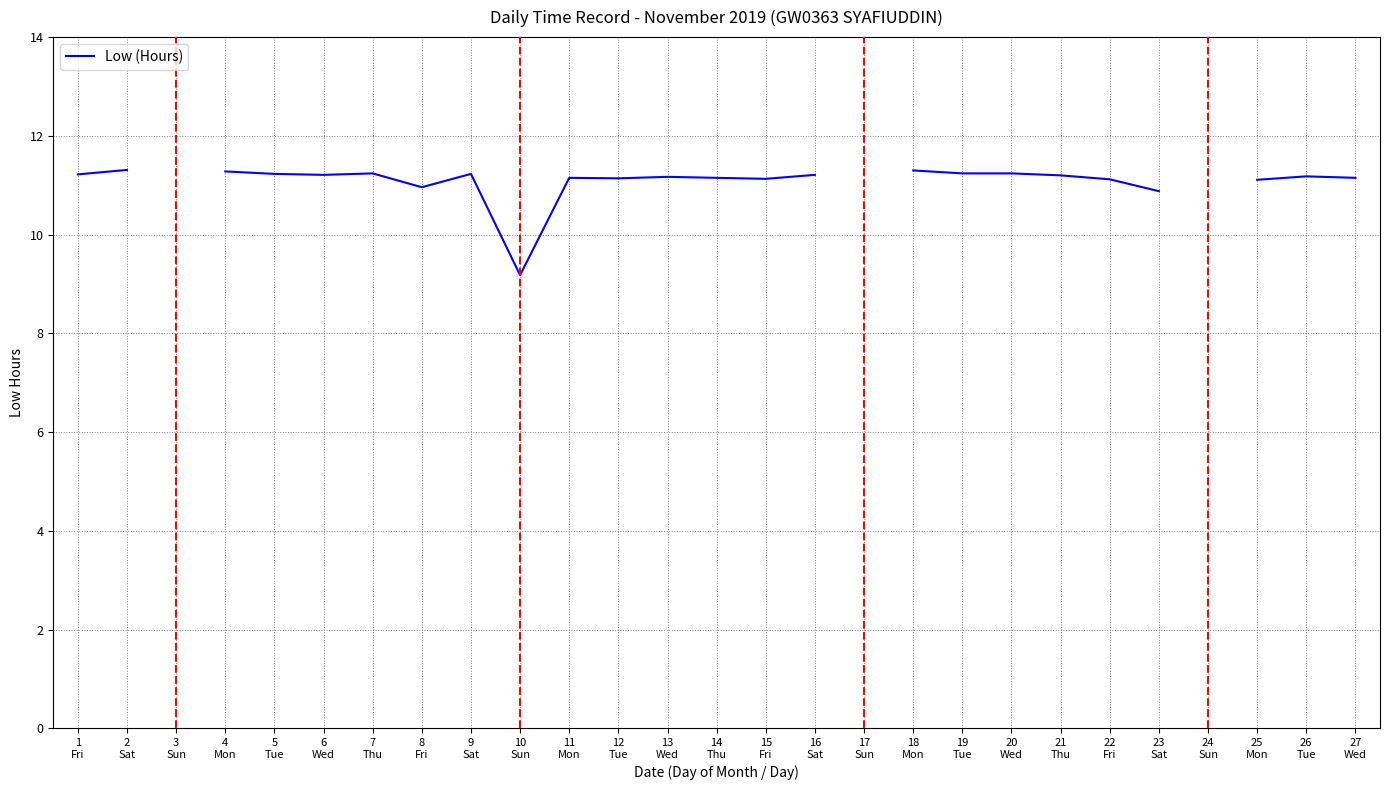

Does the chart have visible grid lines?

Yes